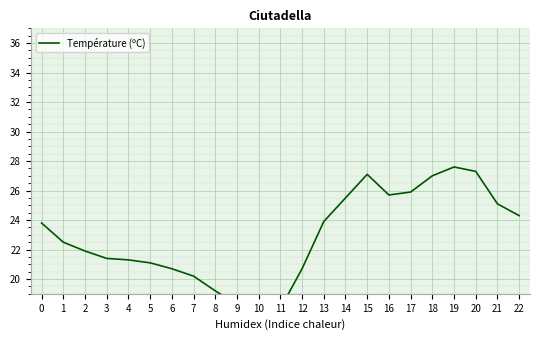

Between 0 and 13, which is larger?

13